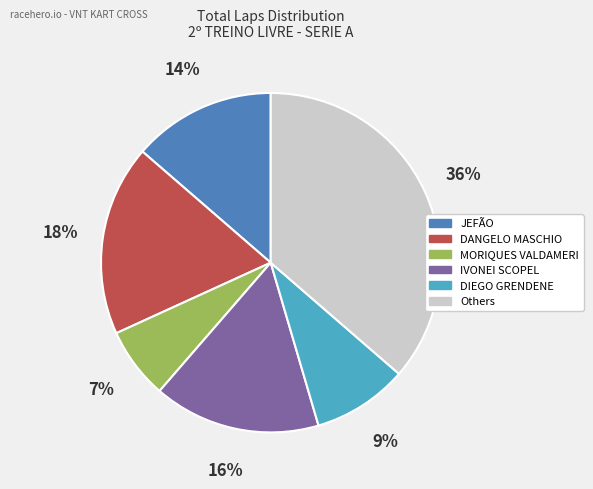

To the nearest percent, what is the average slice percentage?

17%